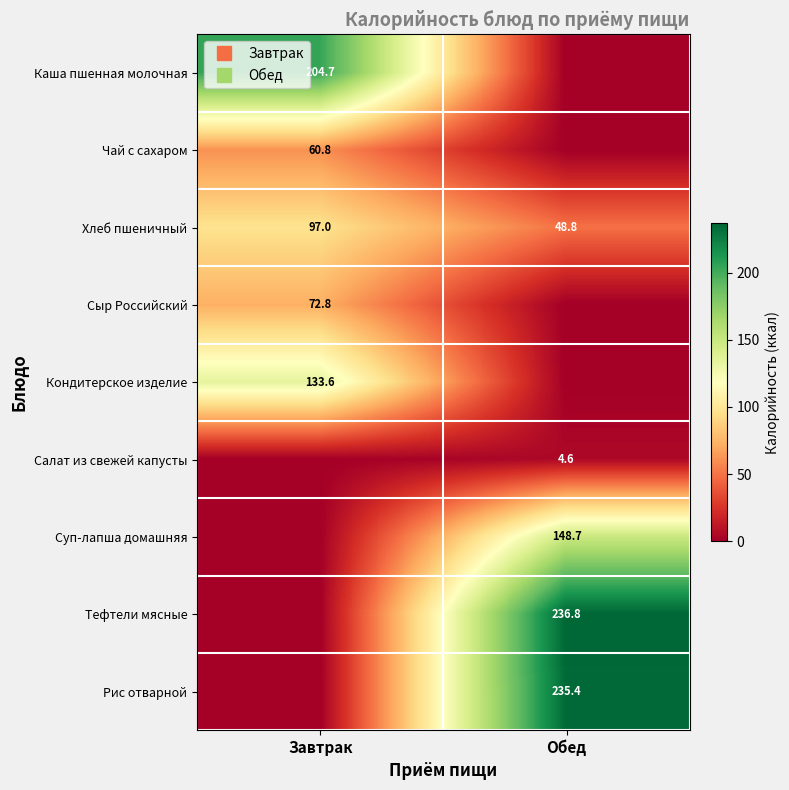

Between Завтрак and Обед, which is larger?

Завтрак